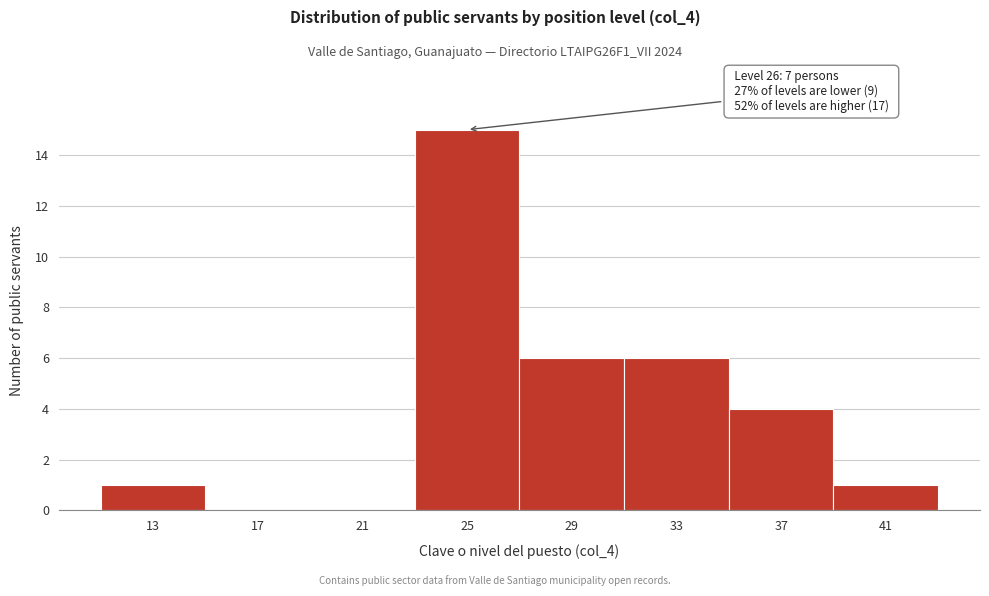

Which range on the x-axis has the tallest bar?

23 to 27